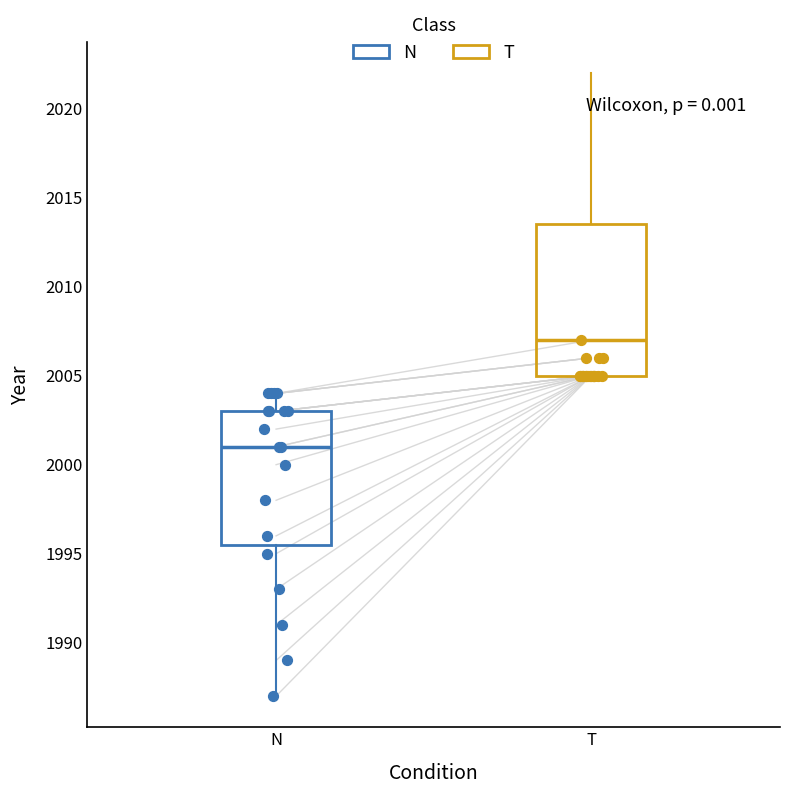

Which box is the tallest, from its lower edge to its upper edge?

T